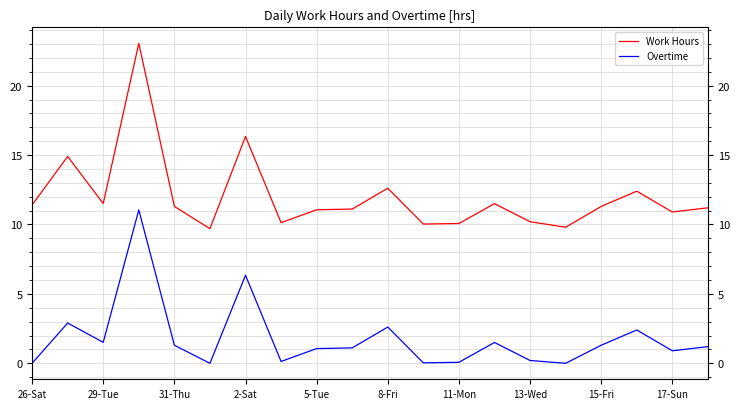

True or false: Work Hours and Overtime intersect in this chart.

False